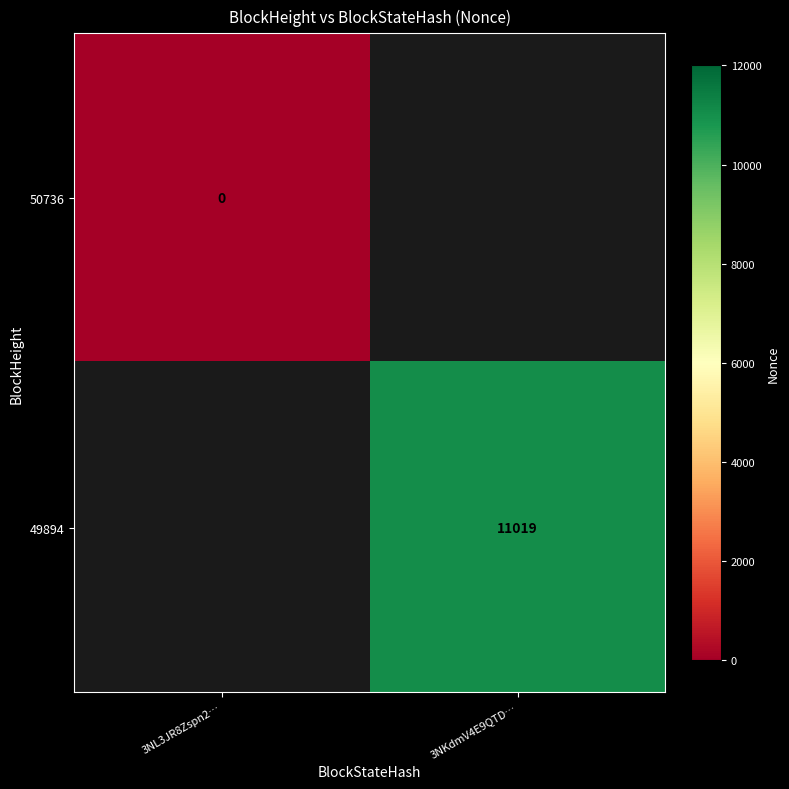

How many distinct data groups are displayed?

2